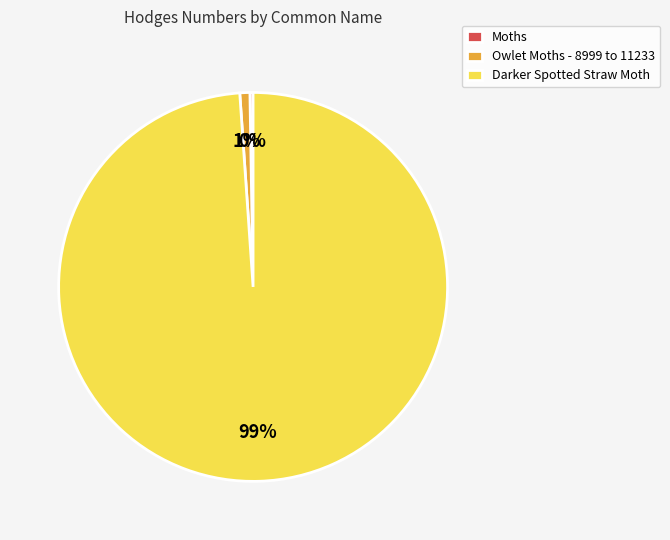

To the nearest percent, what is the average slice percentage?

33%